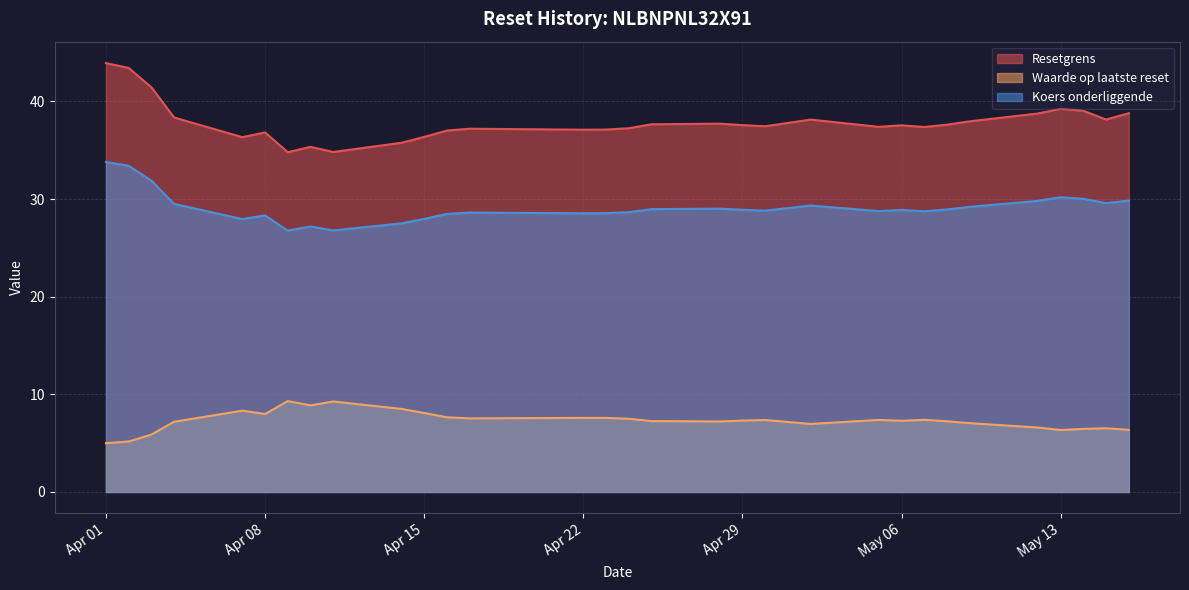

True or false: Koers onderliggende has a value of 28.8 at 2025-04-30.

True